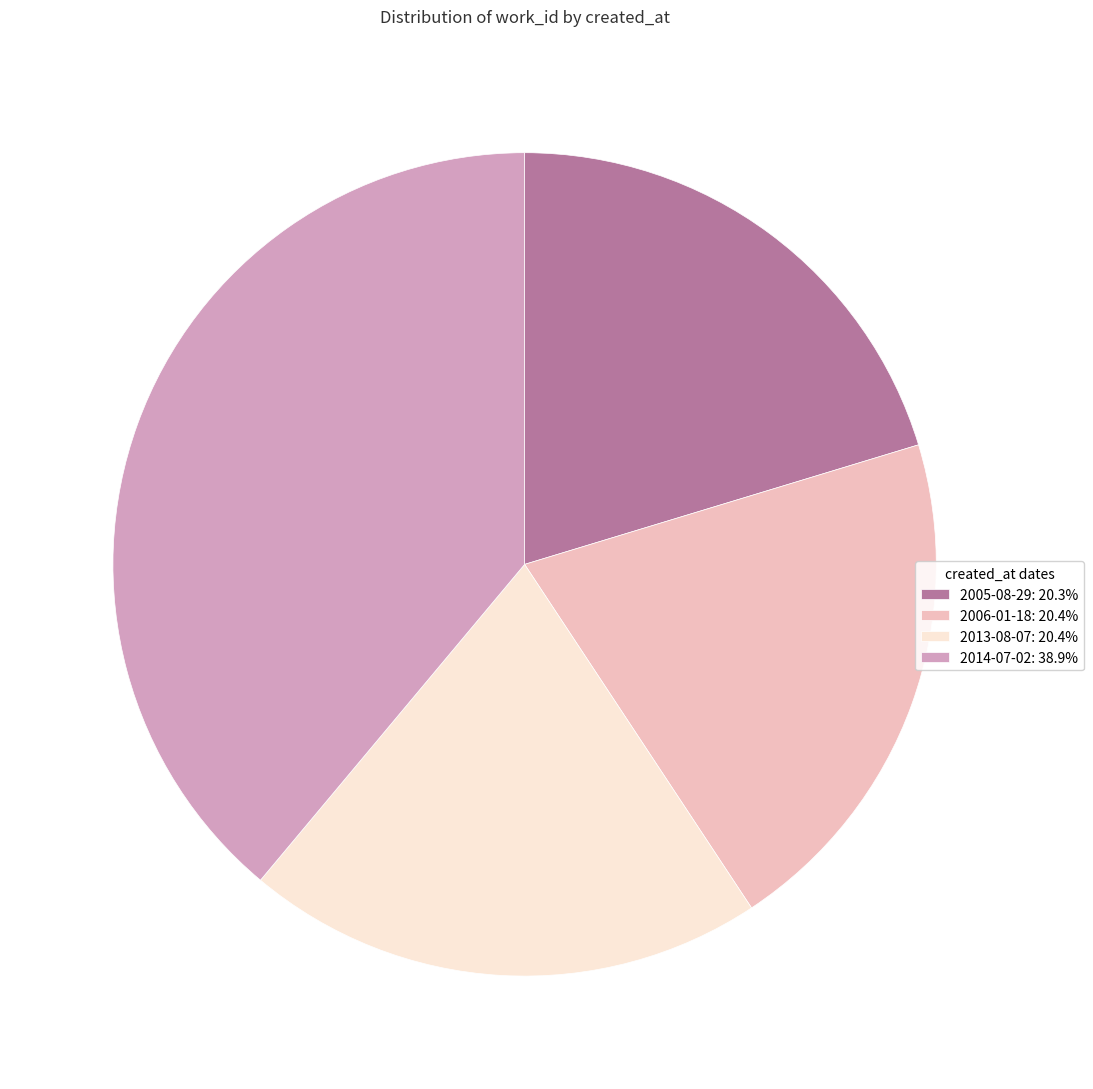

The 2005-08-29 slice represents 29% of the pie. True or false?

False